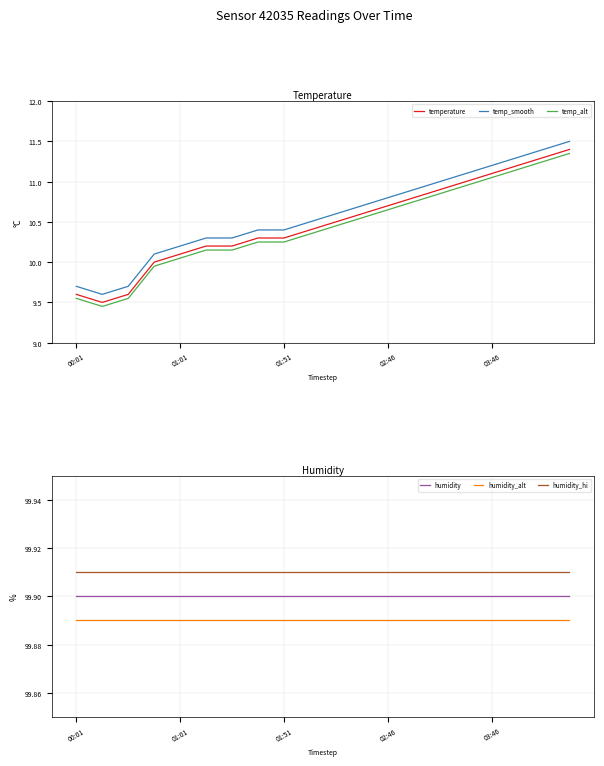

The value of temp_smooth at 01:51 is 10.4. True or false?

True